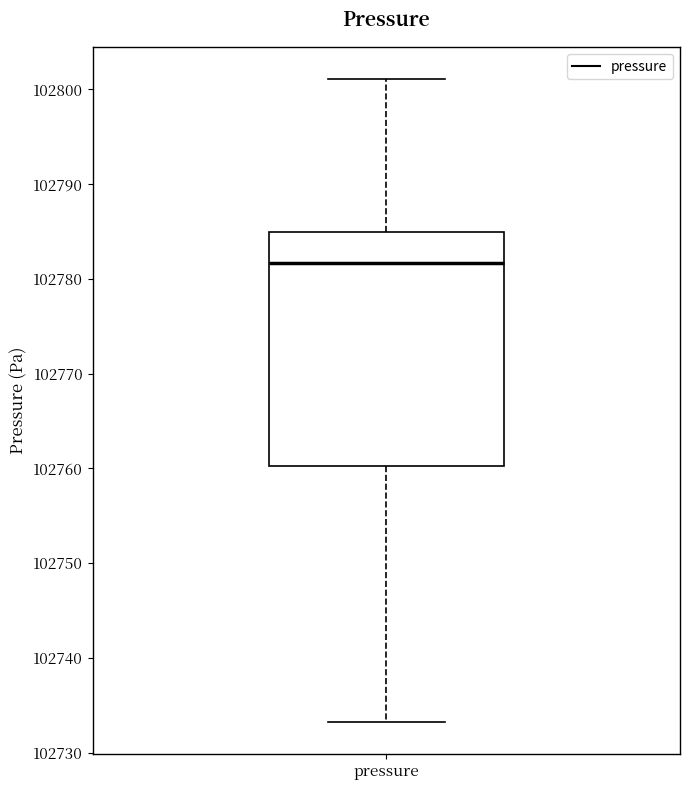

Read this box plot against the y-axis: the position of the median line, the range covered by the box, and the ends of both whiskers. The values are not printed on the chart, so give them approximately, as read against the axis.

median 102782, box 102760 to 102785, whiskers 102733 to 102801